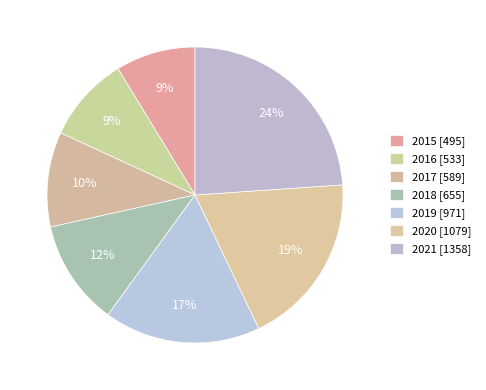

Count the number of slices in the pie.

7